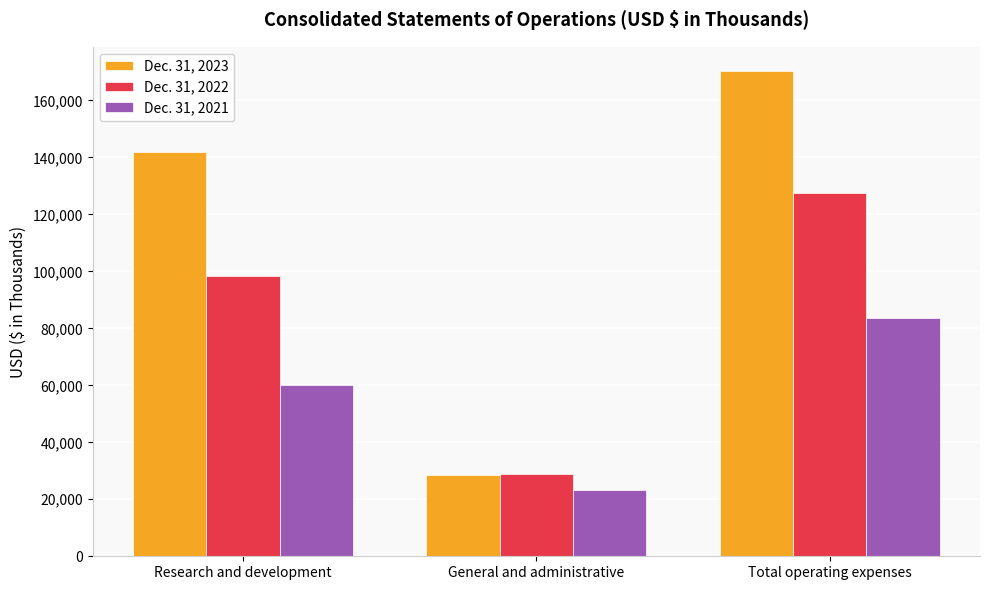

How many data points in Dec. 31, 2021 are less than 60170?

1